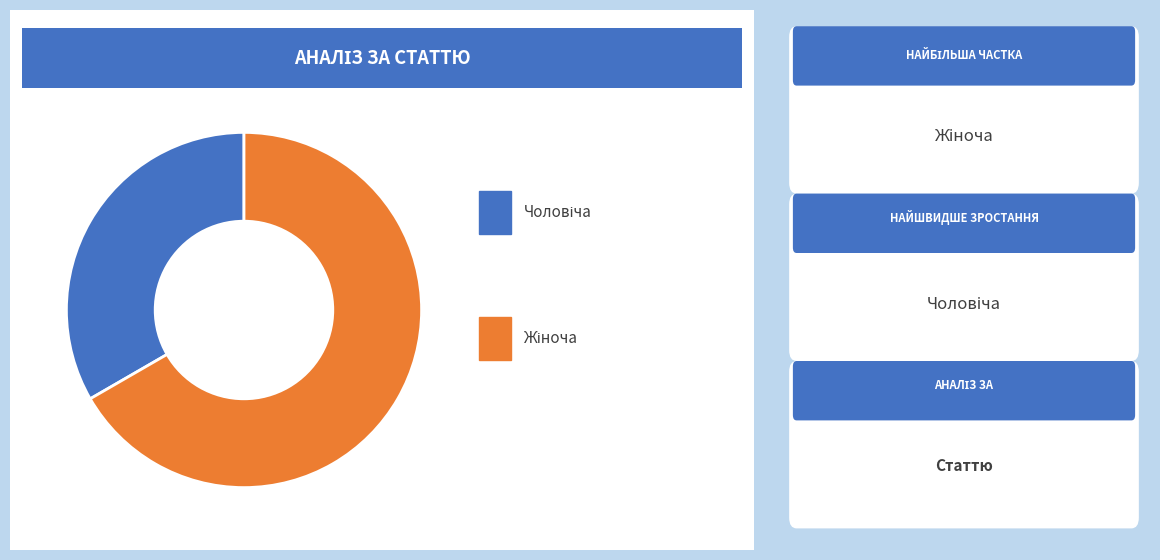

To the nearest percent, what is the average slice percentage?

50%